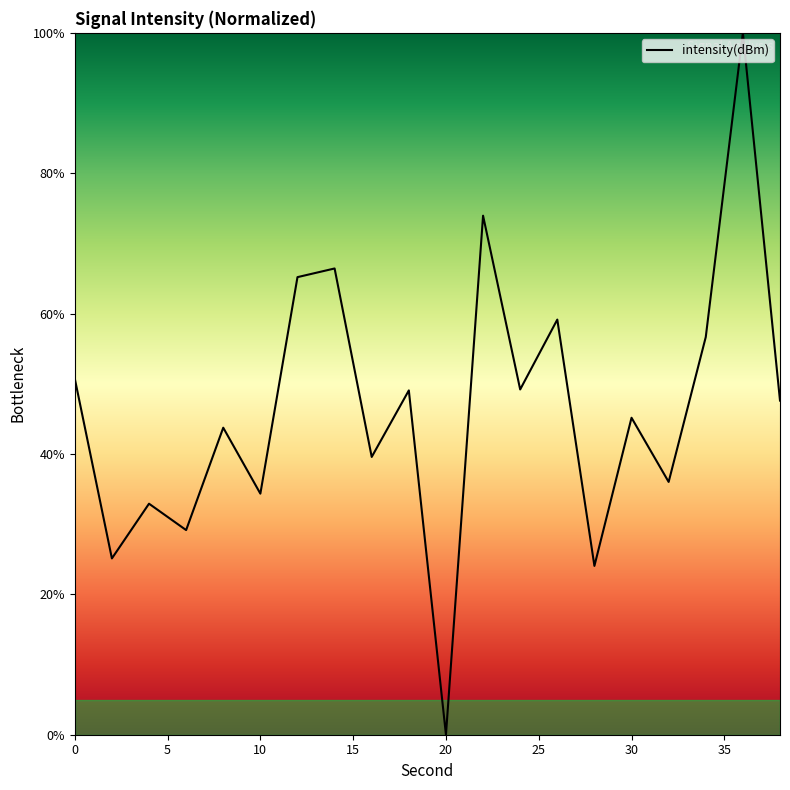

What is the difference between the maximum and minimum values?

100.0